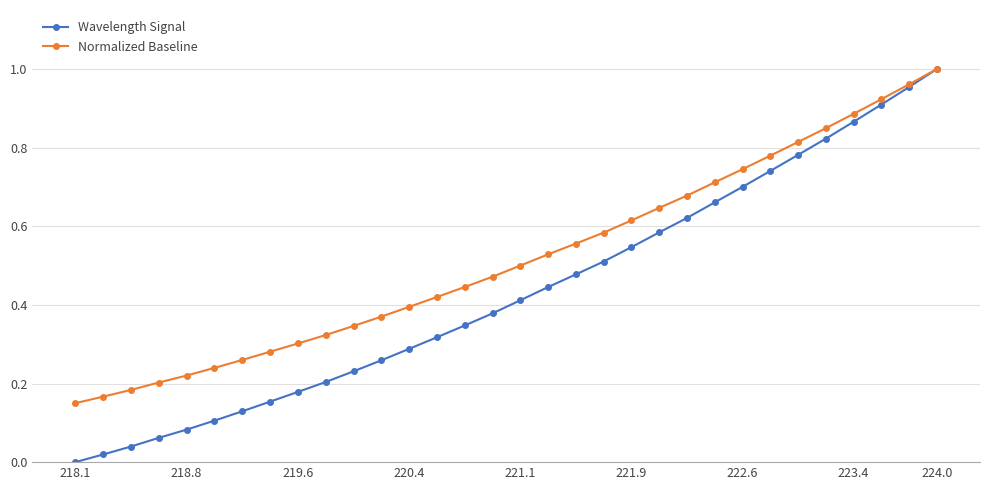

Which series has the widest spread of values?

Wavelength Signal